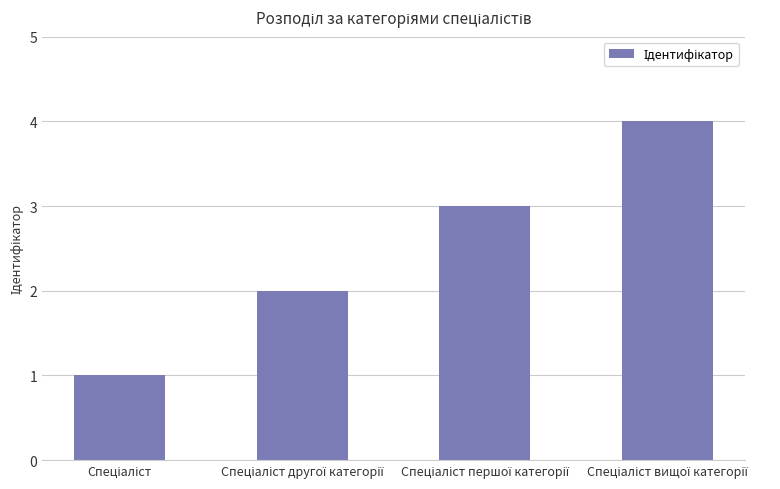

Reading right to left, list all the values displayed in this chart.

4	3	2	1